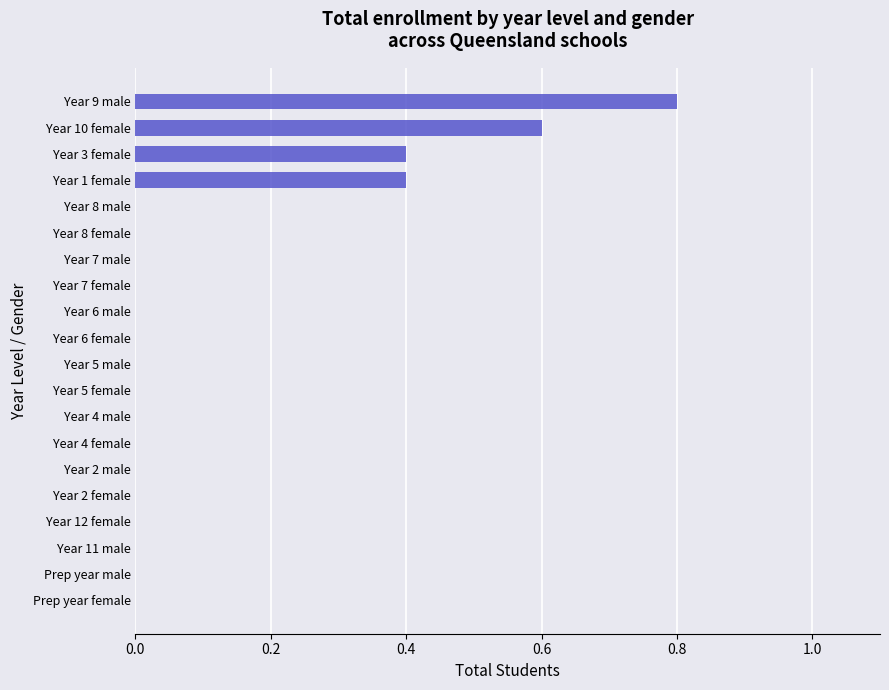

The value at Prep year female is 0.0. True or false?

True